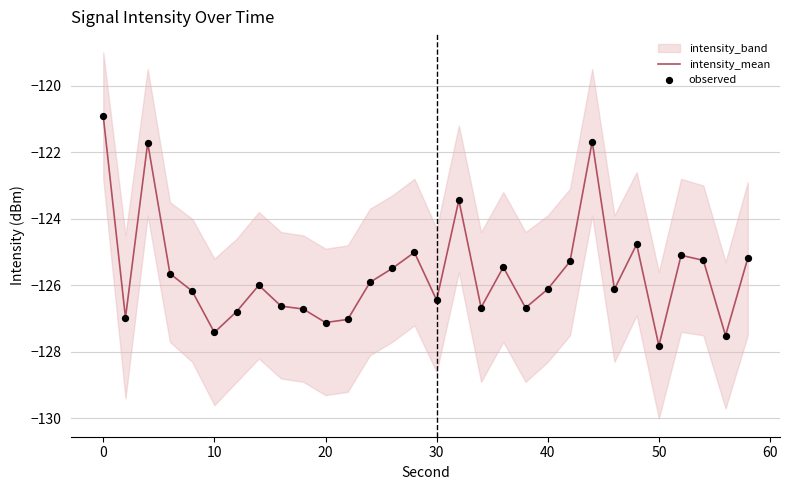

What is the minimum value for intensity_mean?

-127.8